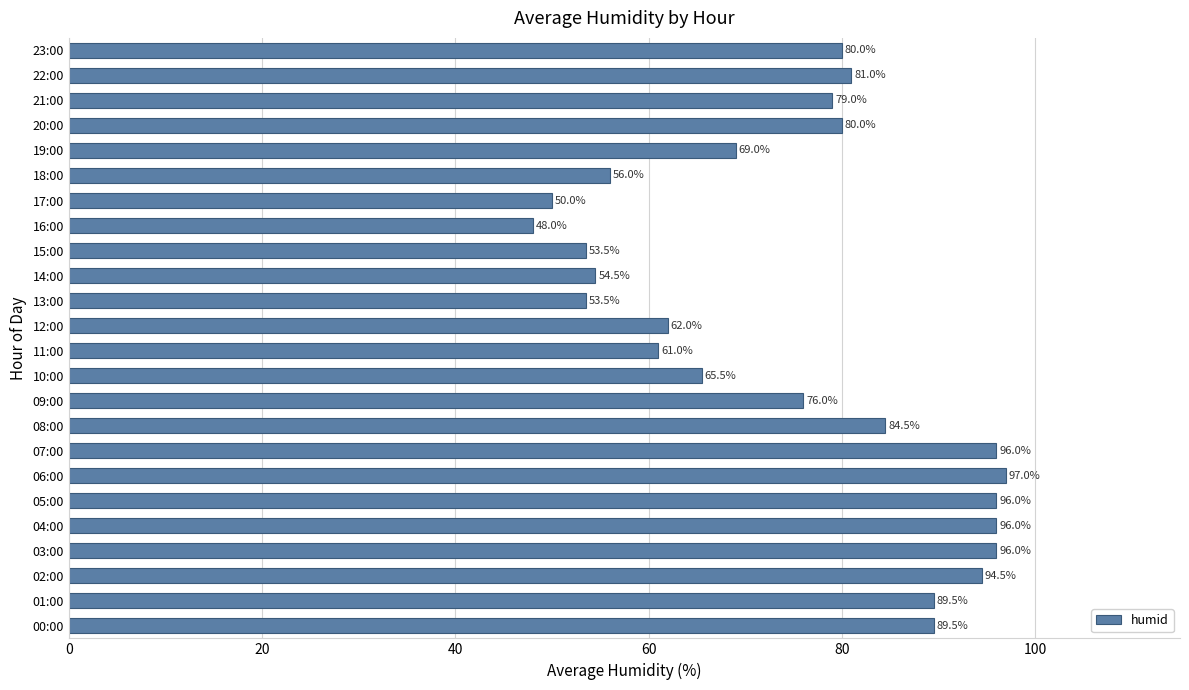

How many data points does each series have?

24